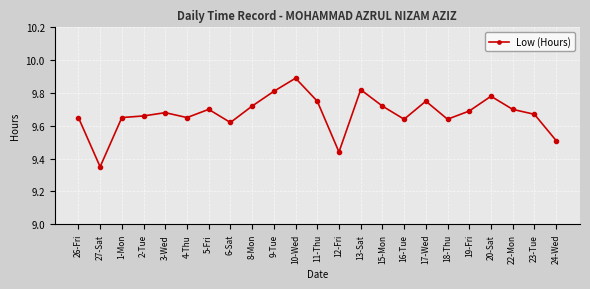

At which category does the data reach its first local valley?

27-Sat